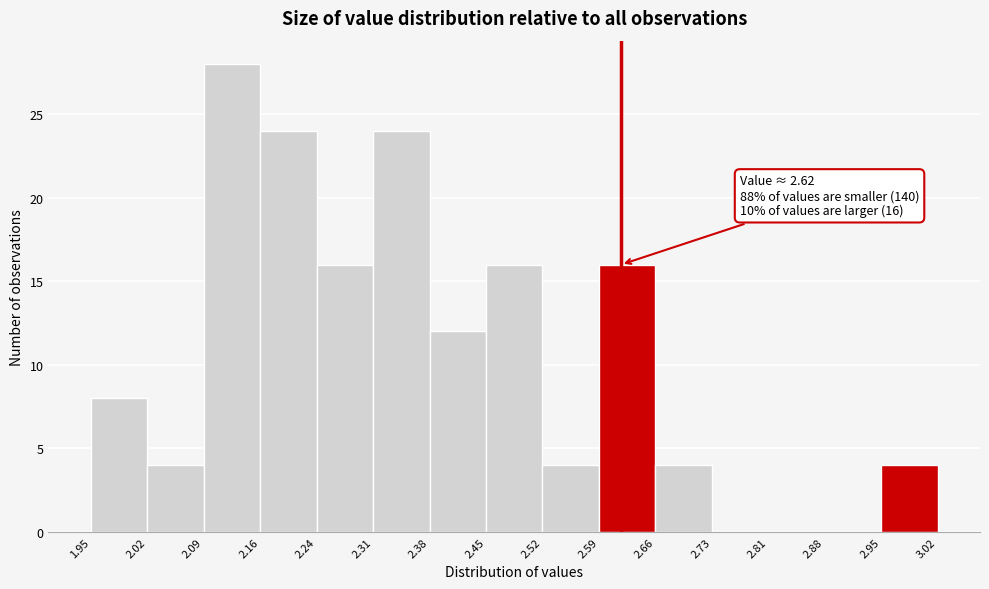

Over which range of the x-axis is the bar tallest?

2.09 to 2.16